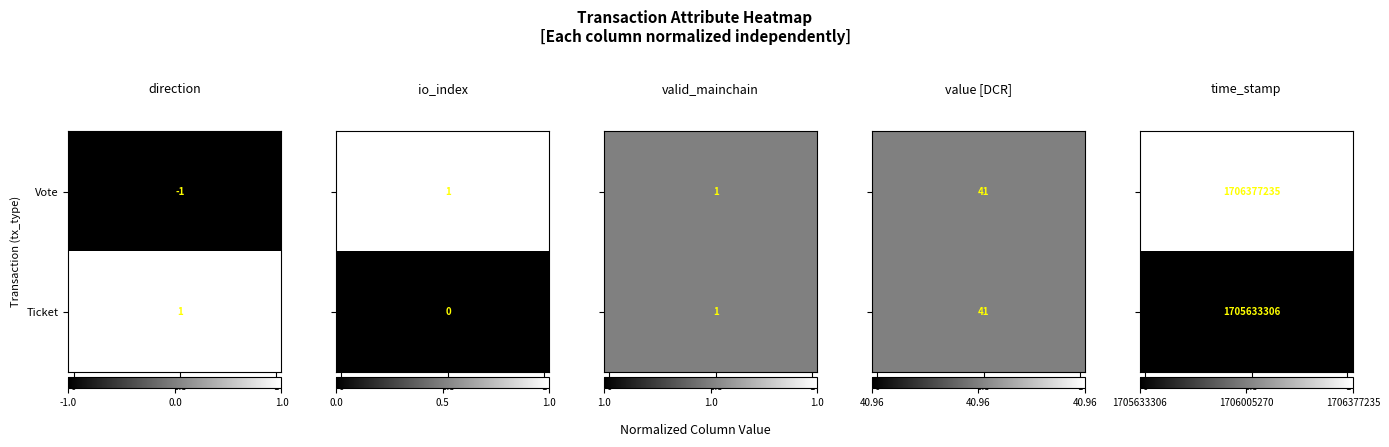

Rank the series by their average value, from lowest to highest.

row_1, row_0